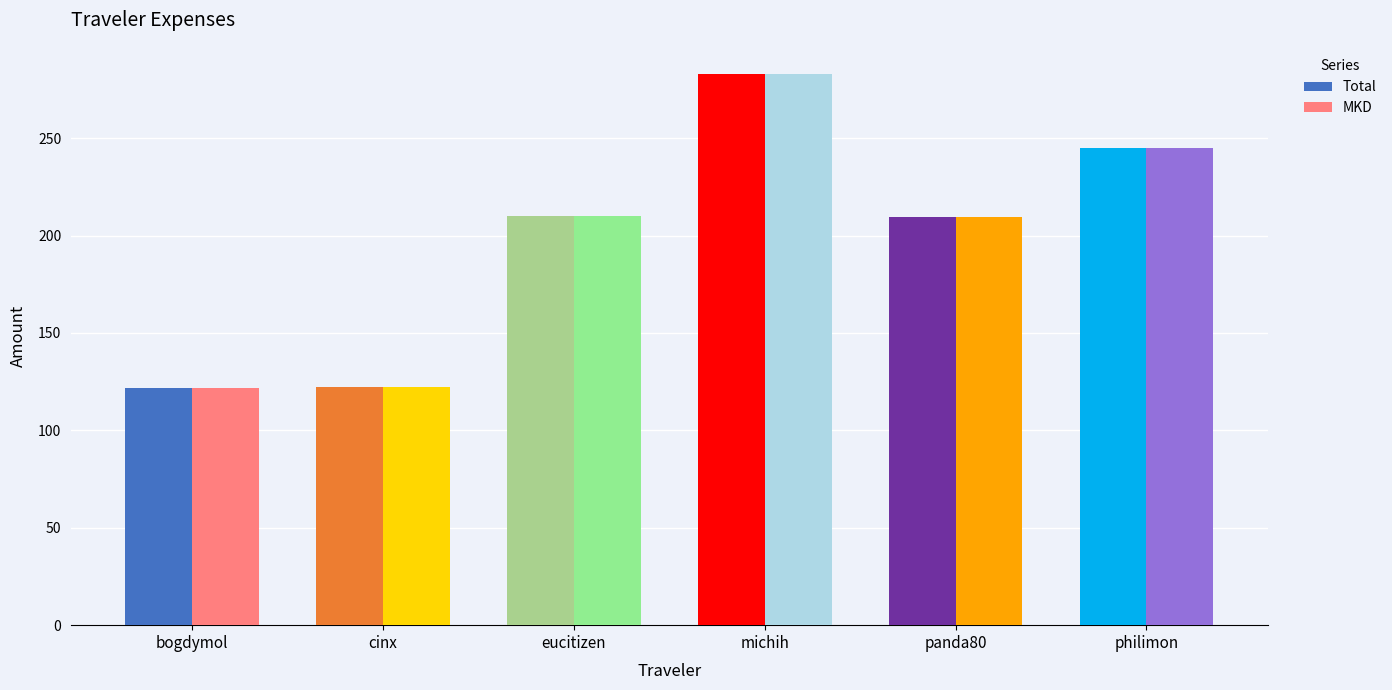

The MKD series shows 191.3 at michih. True or false?

False